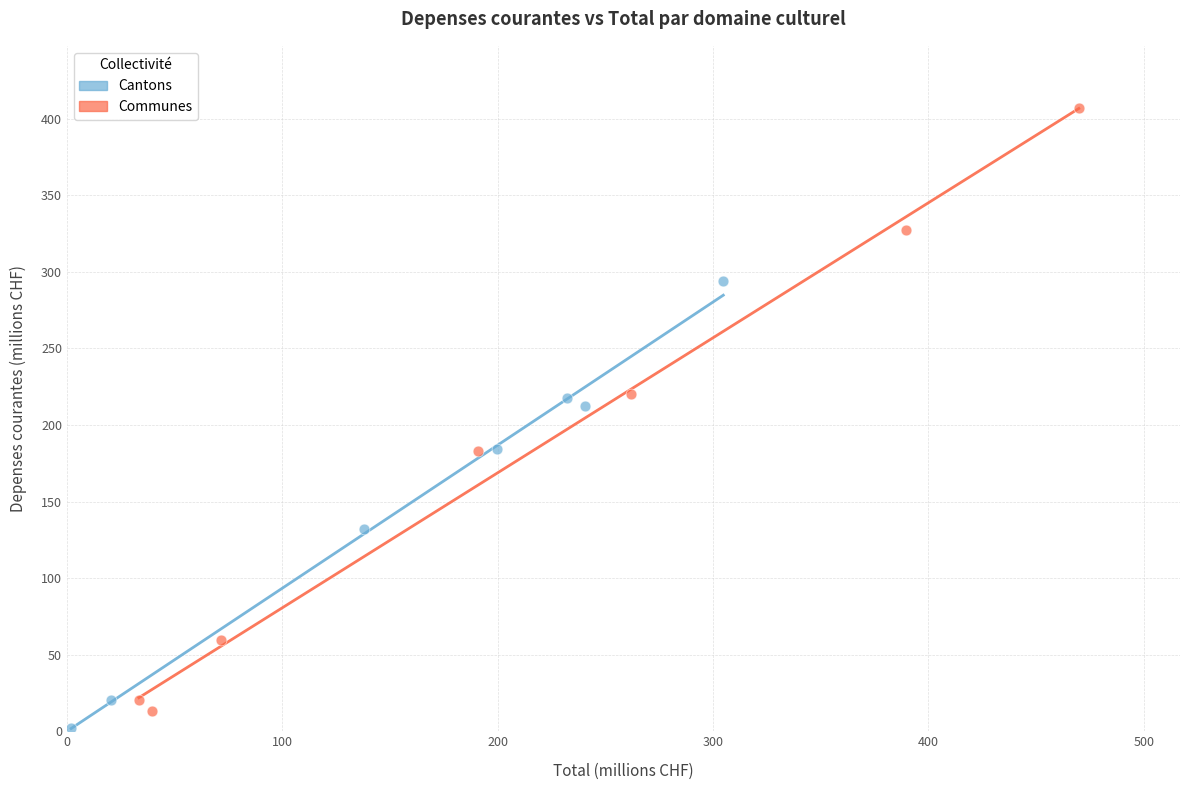

Which series reaches the maximum Y coordinate?

Communes